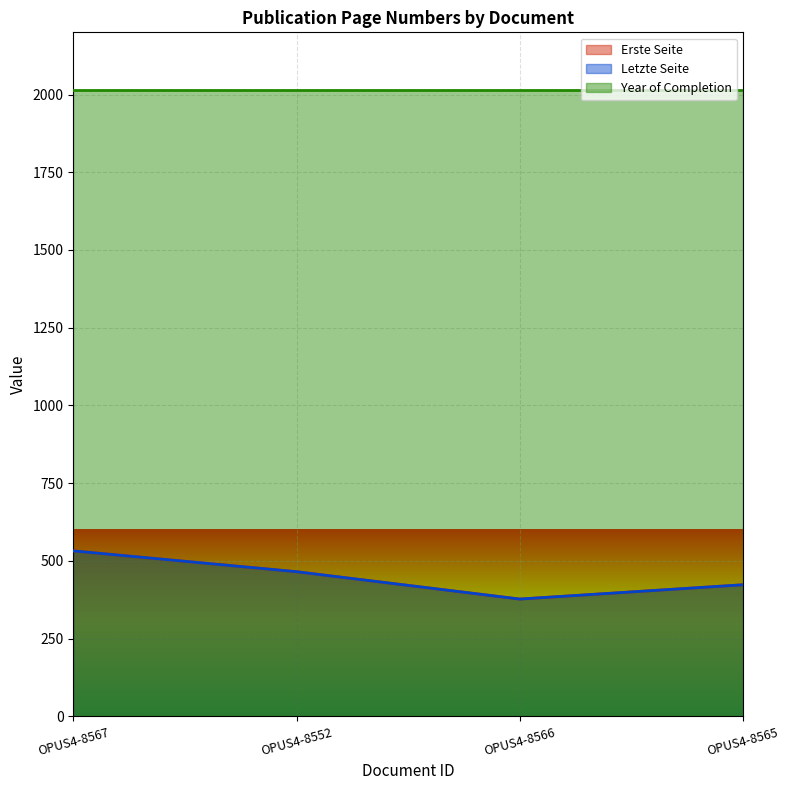

At which label does Letzte Seite first exceed 465?

OPUS4-8567